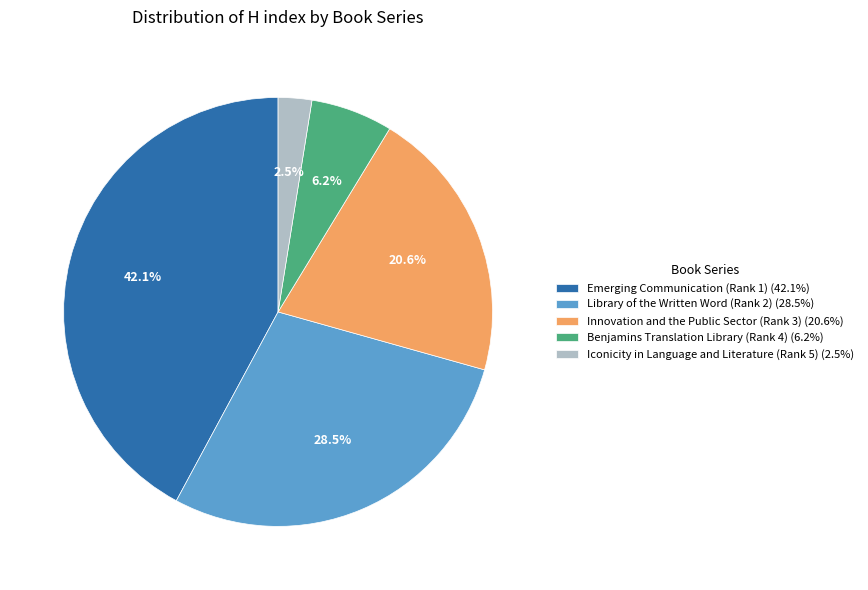

How many slices are in this pie chart?

5